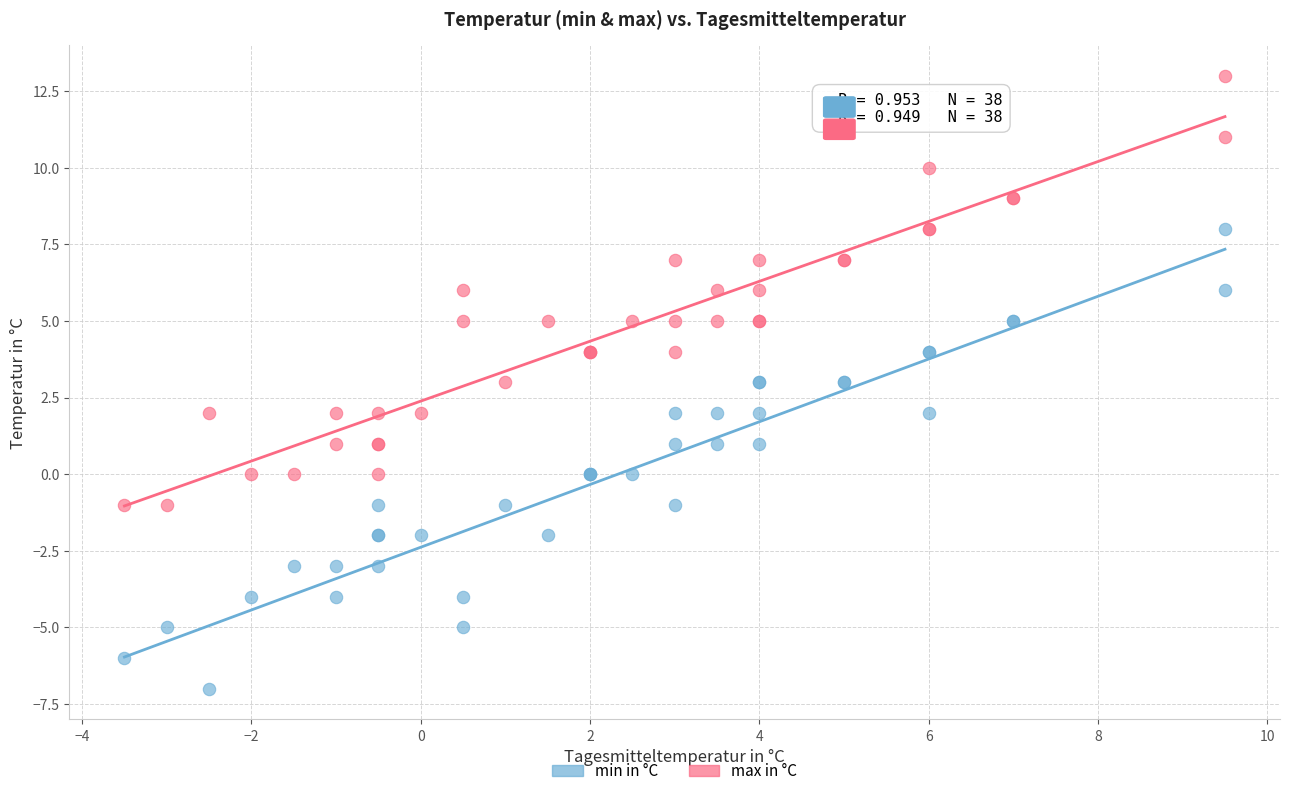

Which series reaches the maximum Y coordinate?

max in °C